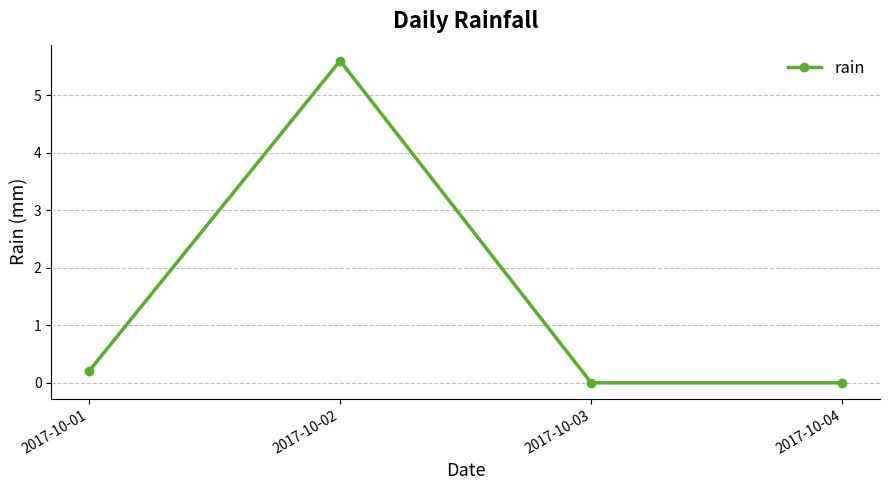

Reading right to left, extract all data points from this chart.

0.0	0.0	5.6	0.2